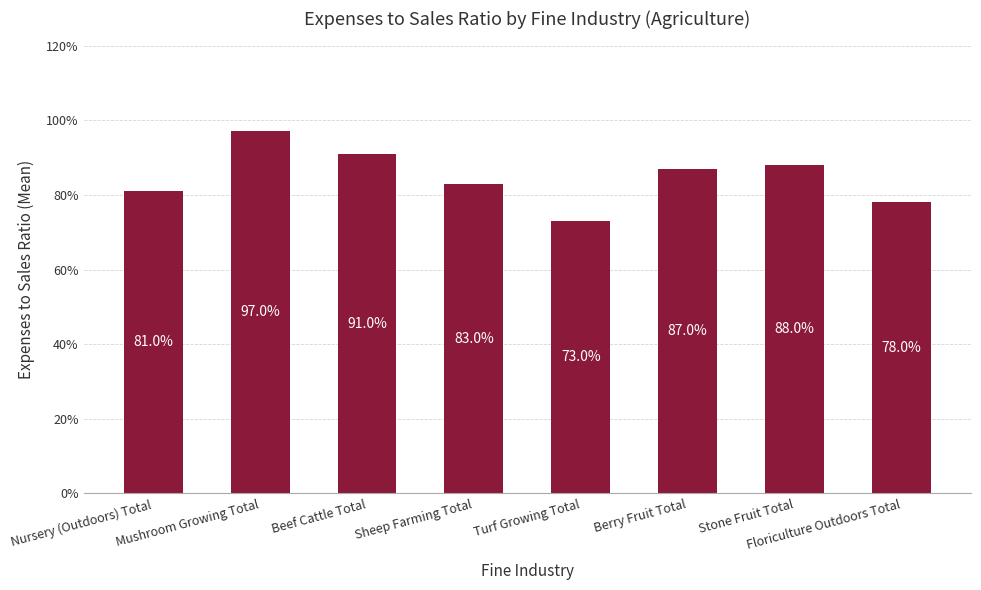

Are the bars horizontal?

No